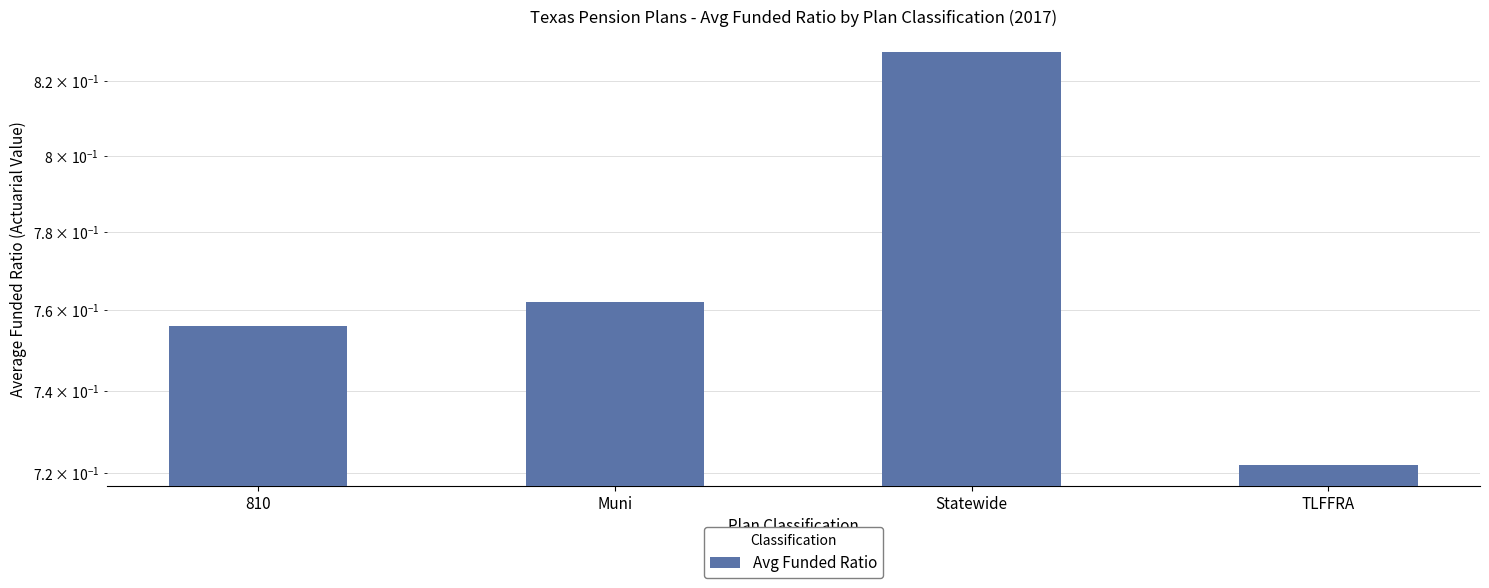

Count the values in the range 0 to 1.

4